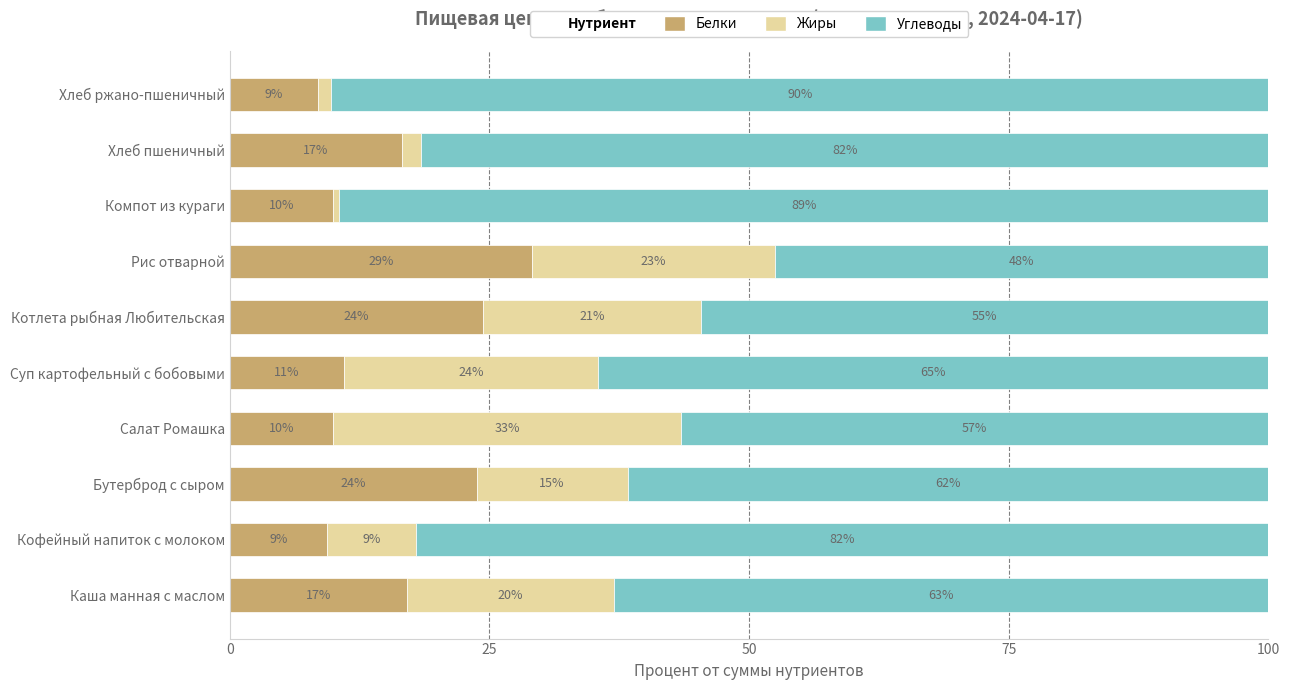

What position from the right is Бутерброд с сыром?

8